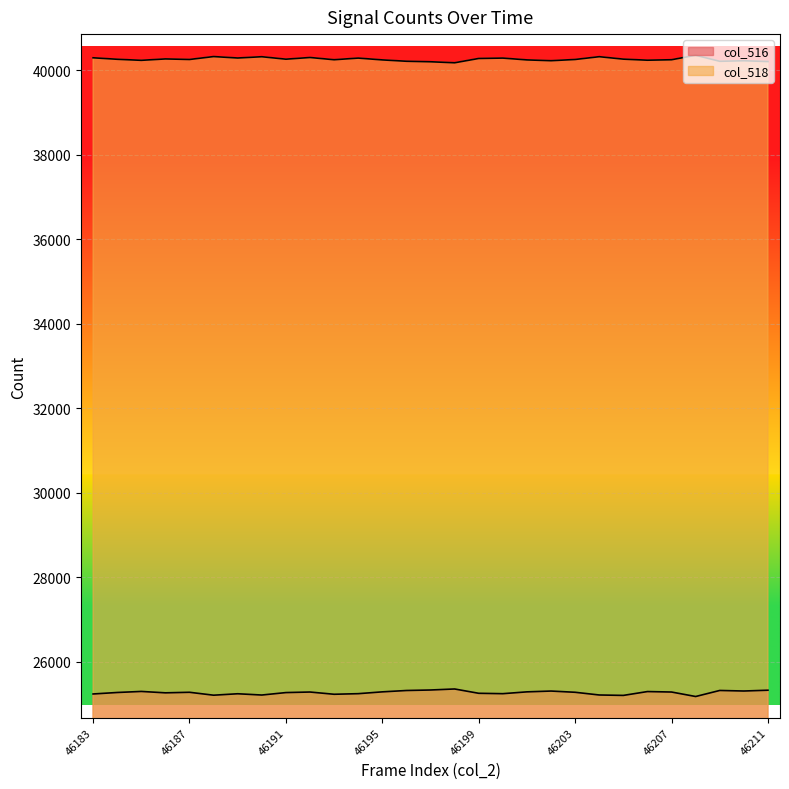

True or false: col_516 has a value of 25283 at 46187.

True